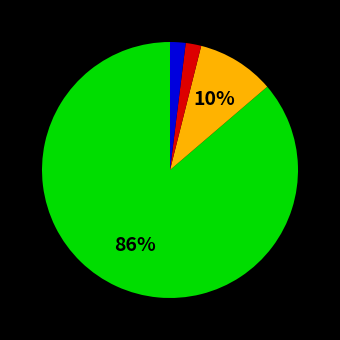

Is there a majority slice in this chart?

Yes